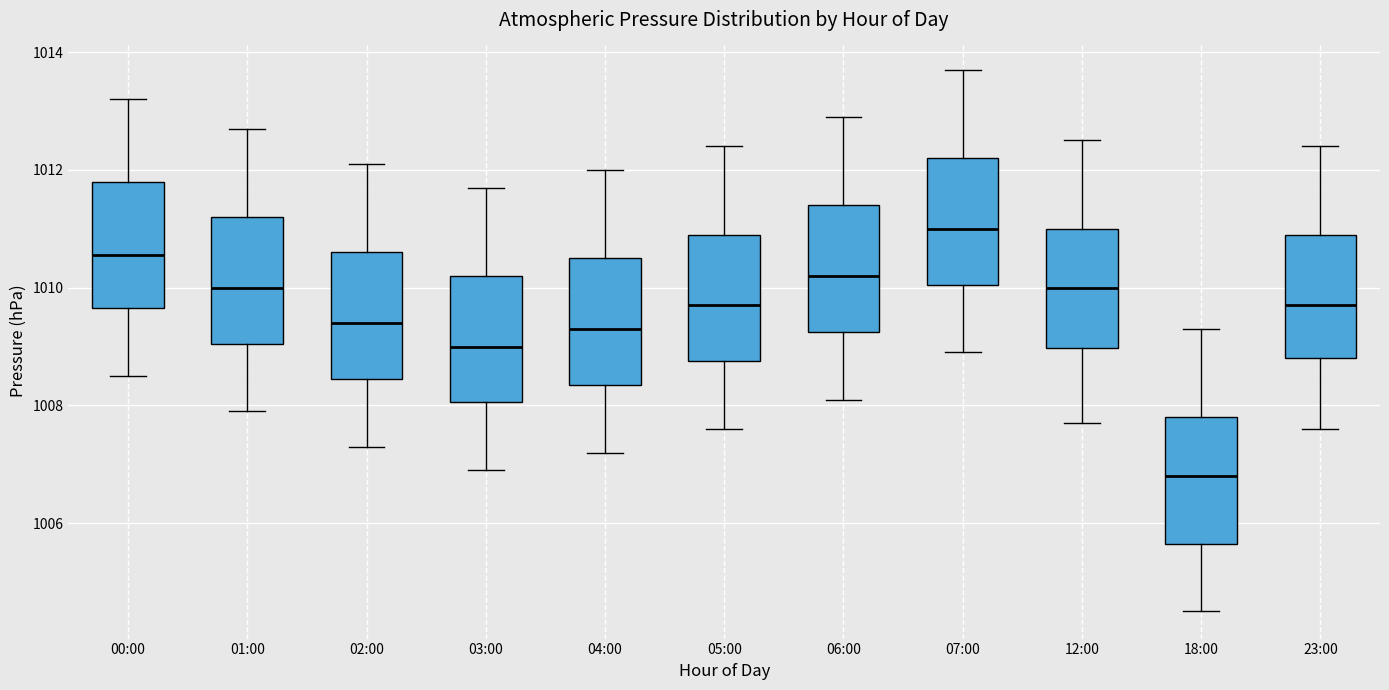

Reading left to right, transcribe this box plot: for each box, give where its median line is, the range the box spans, and where its two whiskers end, as read against the y-axis. The values are not printed on the chart, so give them approximately, as read against the axis.

00:00: median 1010.6, box 1009.6 to 1011.8, whiskers 1008.6 to 1013.2
01:00: median 1010.0, box 1009.0 to 1011.2, whiskers 1008.0 to 1012.8
02:00: median 1009.4, box 1008.4 to 1010.6, whiskers 1007.4 to 1012.2
03:00: median 1009.0, box 1008.0 to 1010.2, whiskers 1007.0 to 1011.8
04:00: median 1009.4, box 1008.4 to 1010.6, whiskers 1007.2 to 1012.0
05:00: median 1009.8, box 1008.8 to 1011.0, whiskers 1007.6 to 1012.4
06:00: median 1010.2, box 1009.2 to 1011.4, whiskers 1008.2 to 1013.0
07:00: median 1011.0, box 1010.0 to 1012.2, whiskers 1009.0 to 1013.8
12:00: median 1010.0, box 1009.0 to 1011.0, whiskers 1007.8 to 1012.6
18:00: median 1006.8, box 1005.6 to 1007.8, whiskers 1004.6 to 1009.4
23:00: median 1009.8, box 1008.8 to 1011.0, whiskers 1007.6 to 1012.4